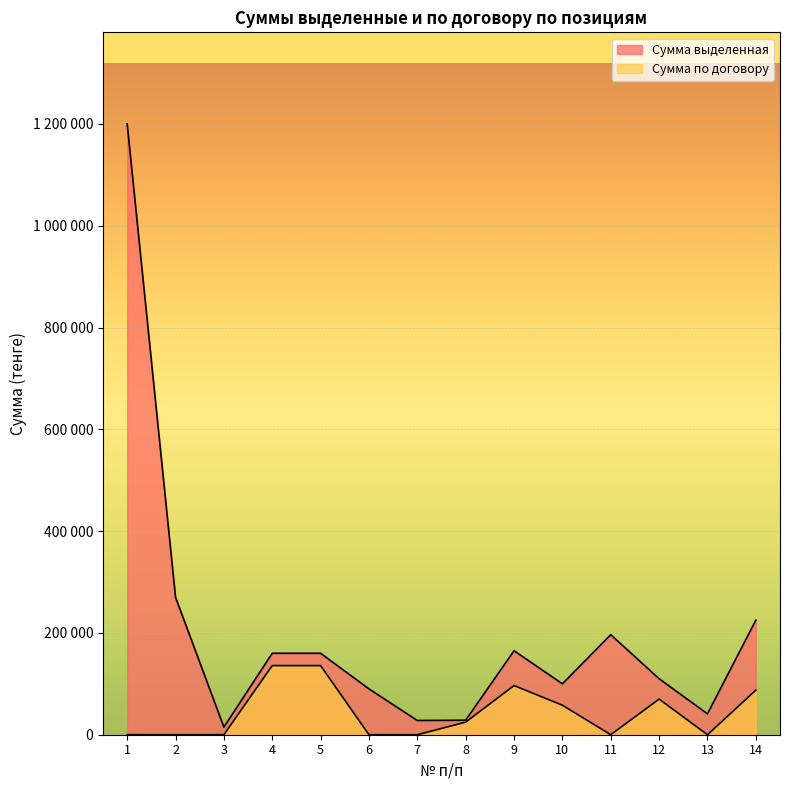

How many data points in Сумма по договору are above 24740?

6